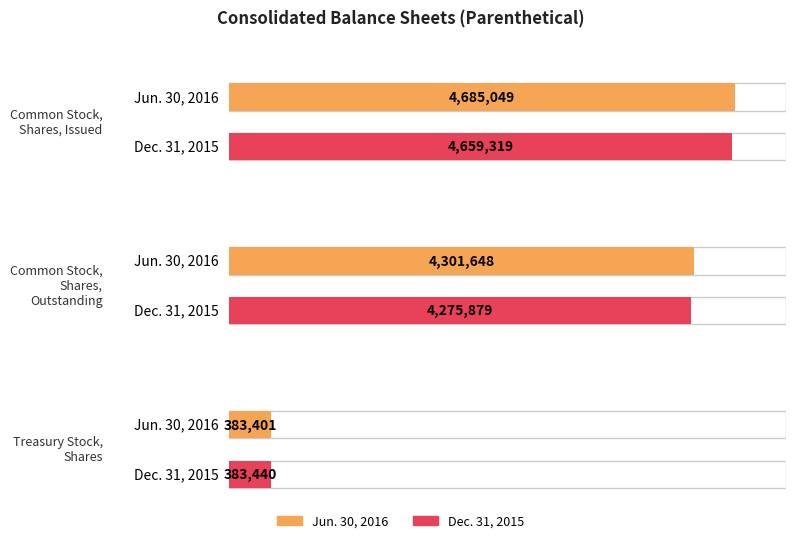

At which label does Jun. 30, 2016 reach its minimum?

Treasury Stock, Shares